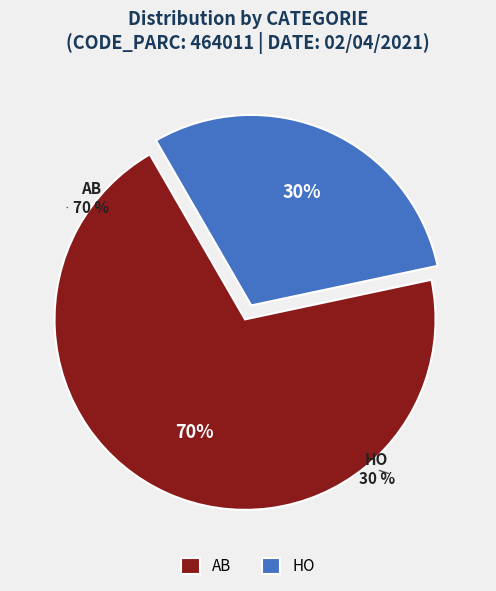

Rank the categories by value from lowest to highest.

HO, AB